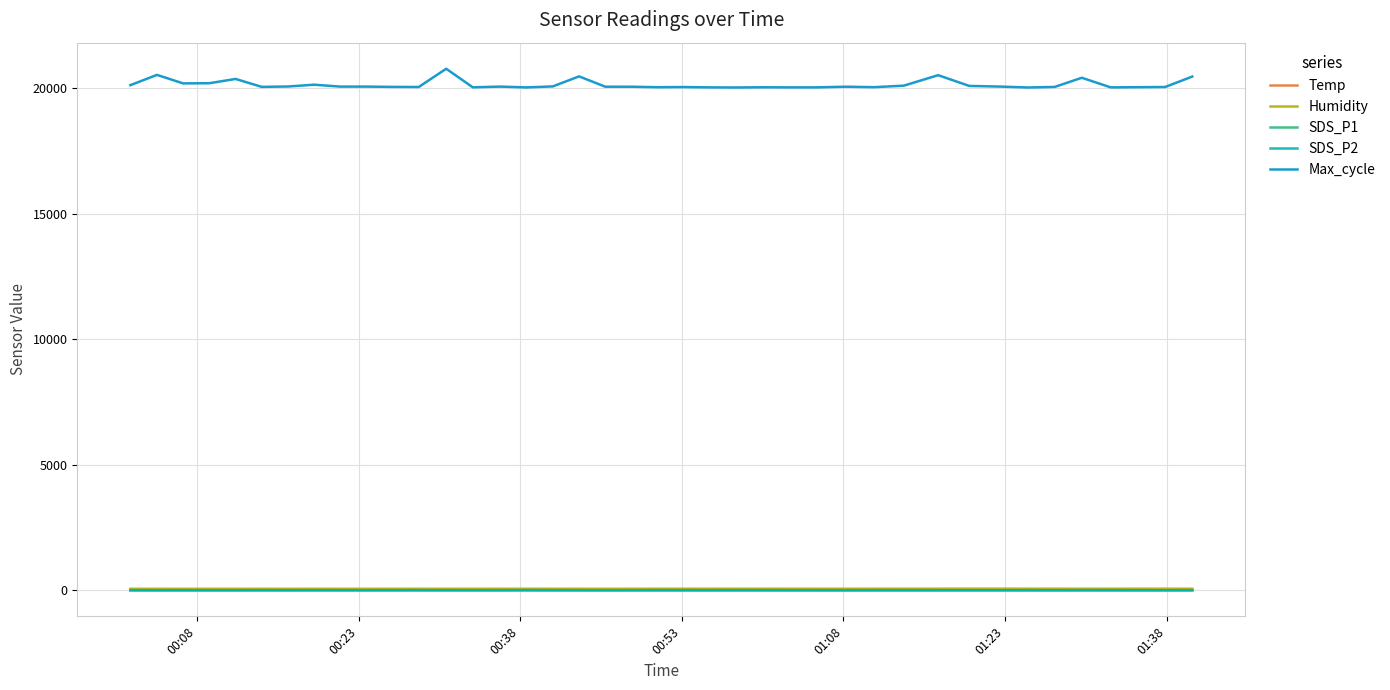

What is the greatest value displayed?

20764.0